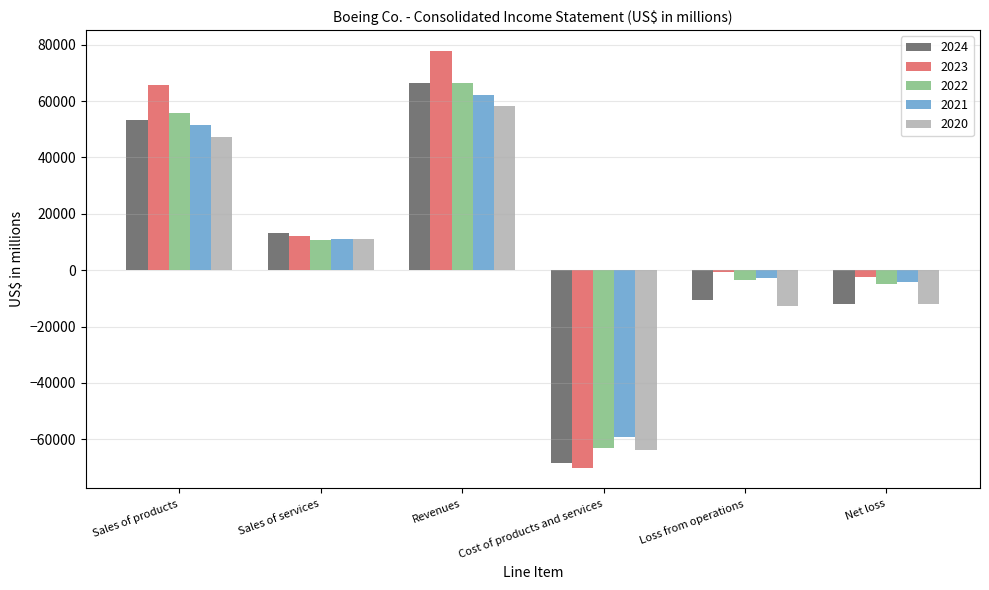

How many values in 2021 are above zero?

3